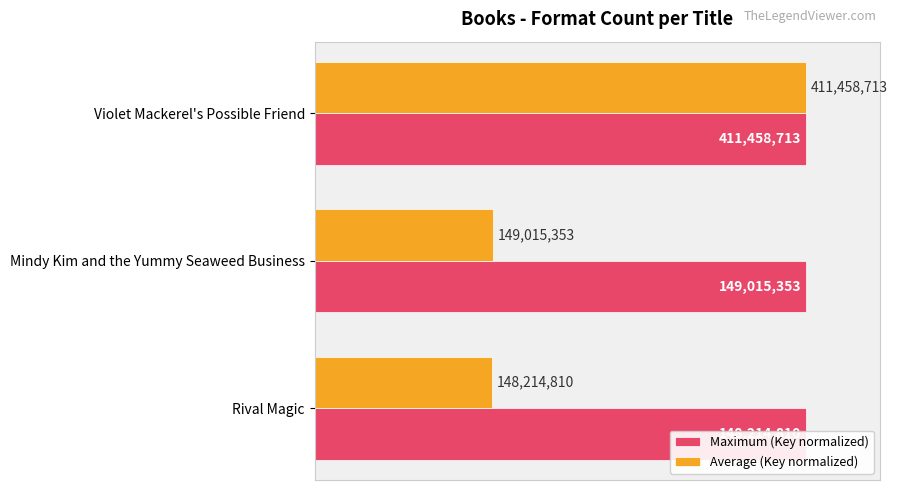

List the series in order of their overall mean, lowest first.

Maximum (Key normalized), Average (Key normalized)